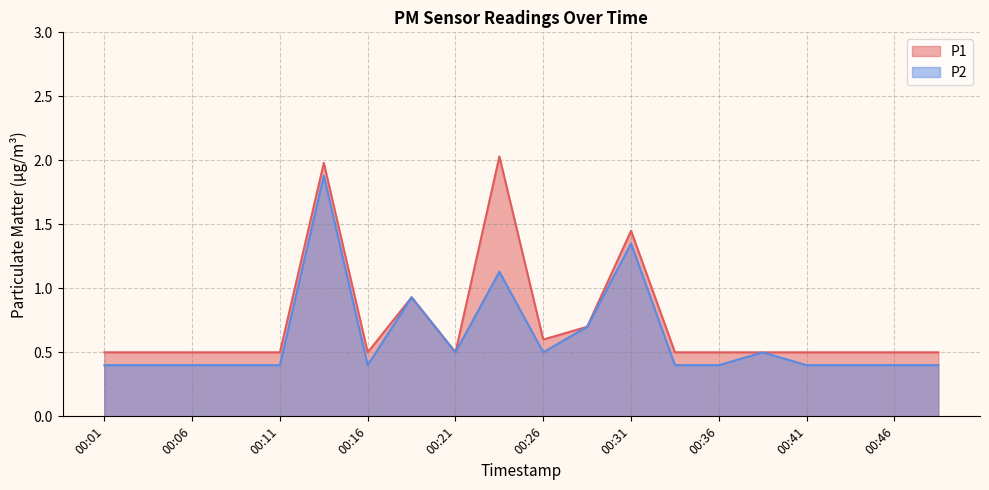

True or false: P1 and P2 cross at least once.

False